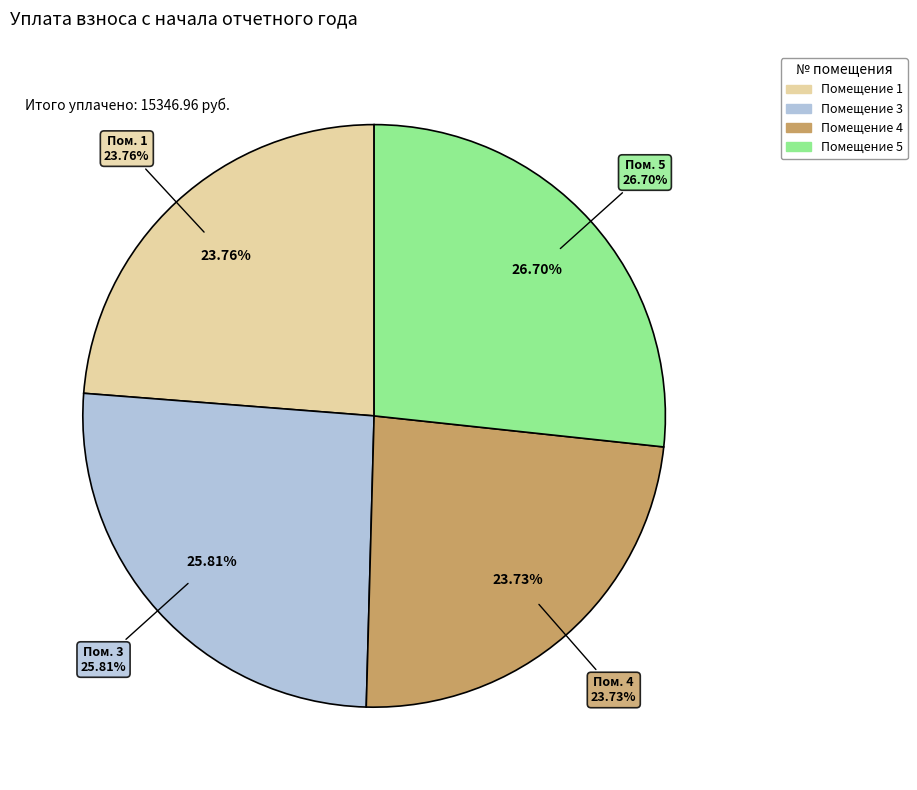

The 2 slice represents 0% of the pie. True or false?

True